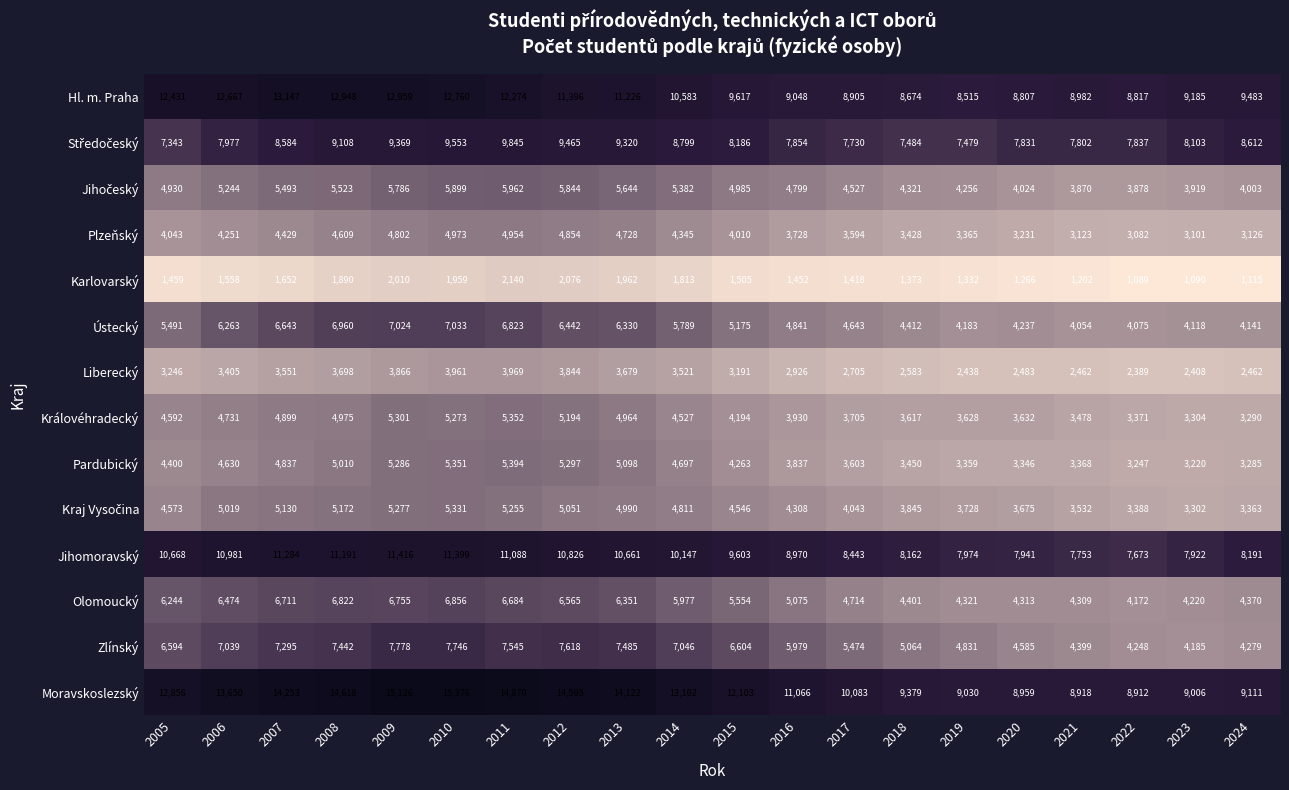

At which category is the sum across all series the highest?

2010